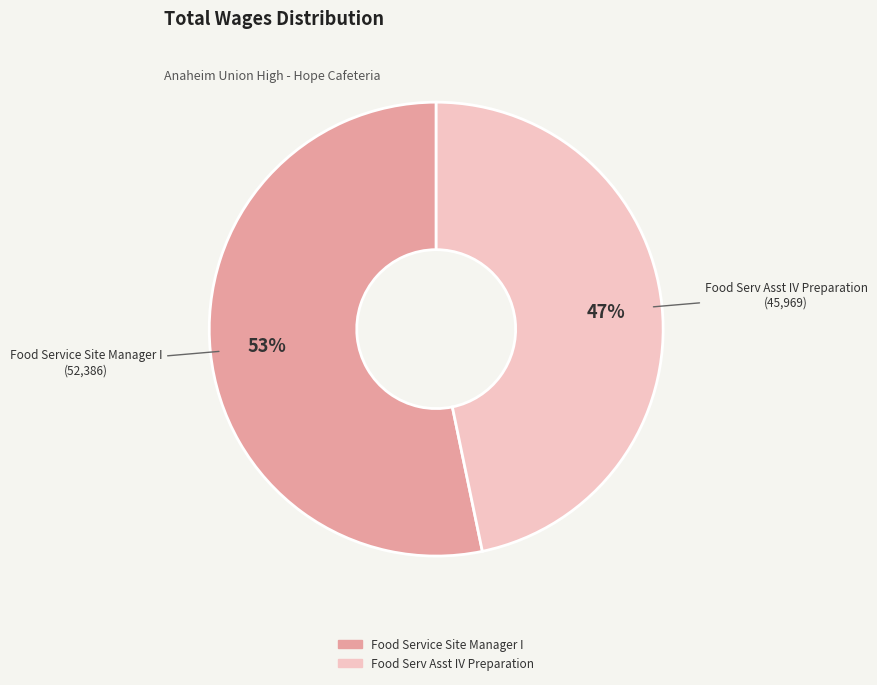

To the nearest percent, what is the combined percentage of Food Serv Asst IV Preparation and Food Service Site Manager I?

100%